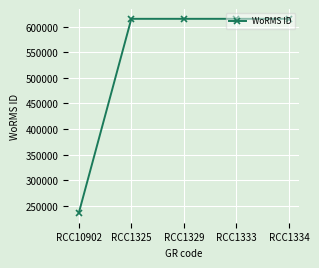

The value at RCC1325 is 1091900. True or false?

False